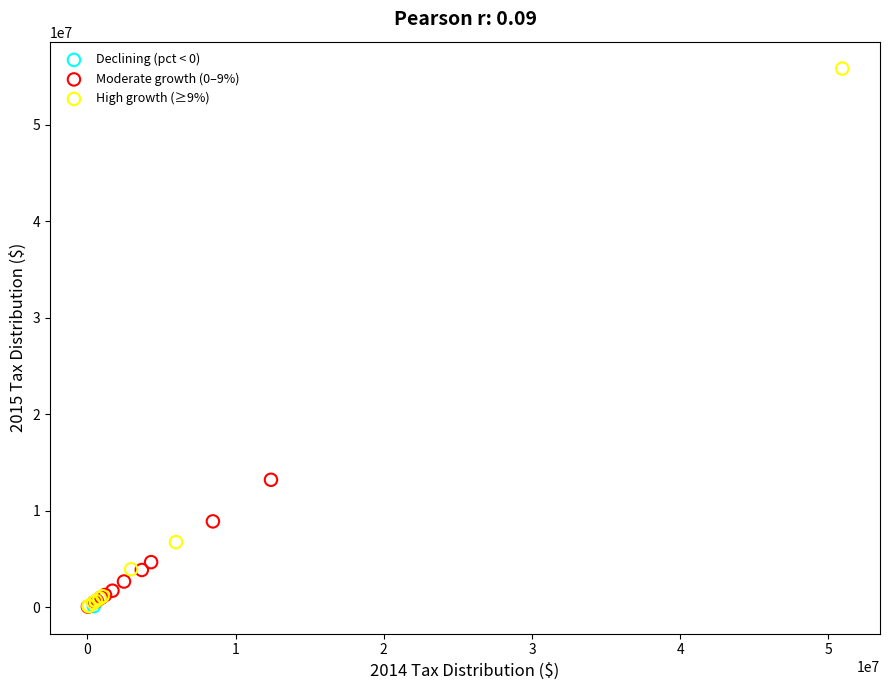

What are all the series names shown in the legend?

Declining (pct < 0), Moderate growth (0–9%), High growth (≥9%)